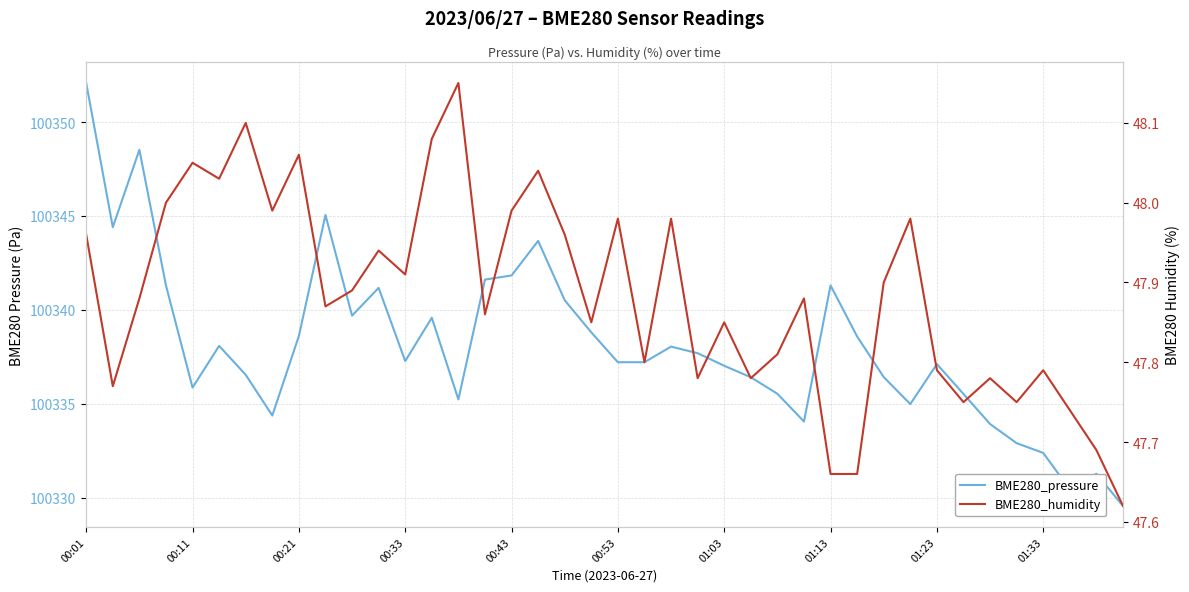

What is the highest value of the BME280_humidity series?

48.1